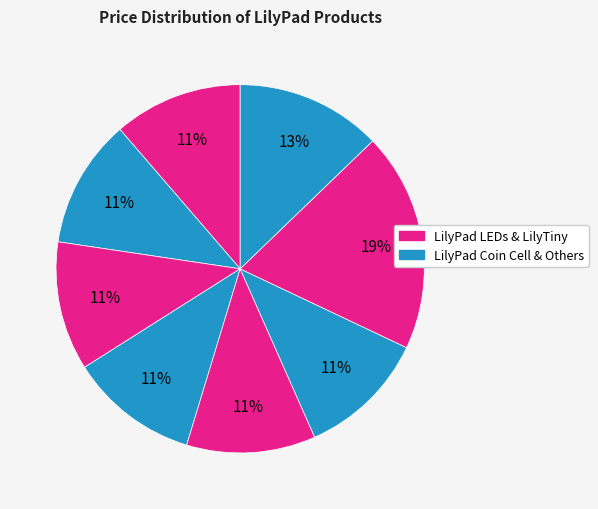

How many slices are in this pie chart?

8